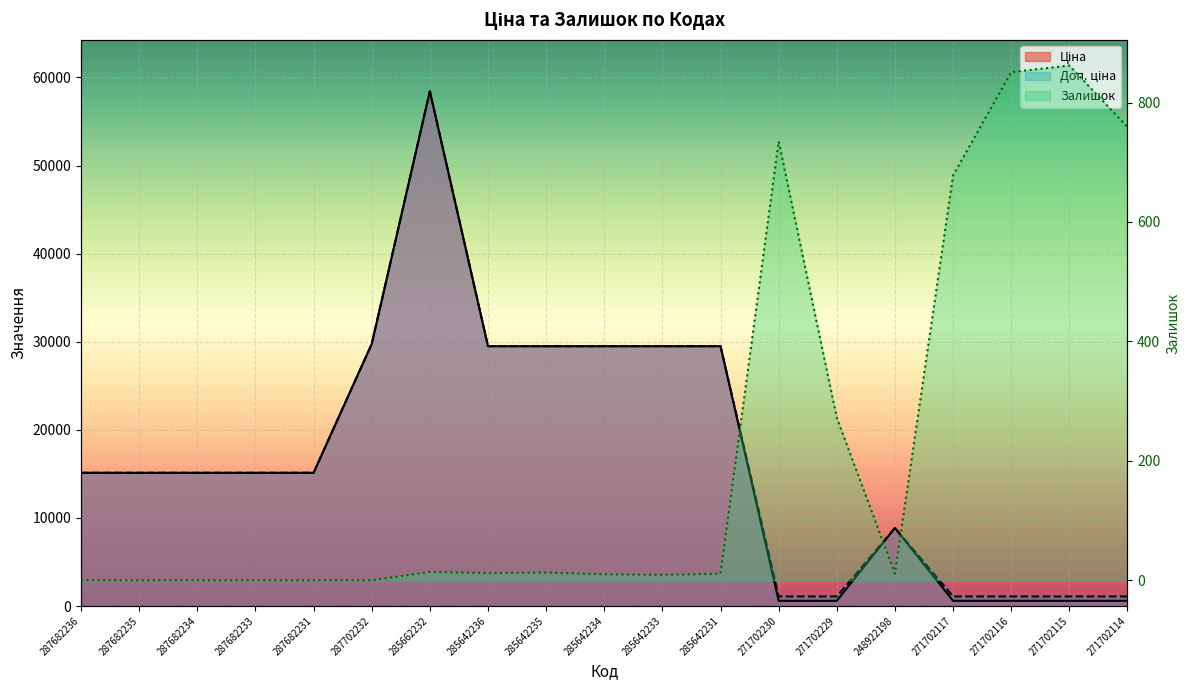

At which category is the sum across all series the highest?

285662232